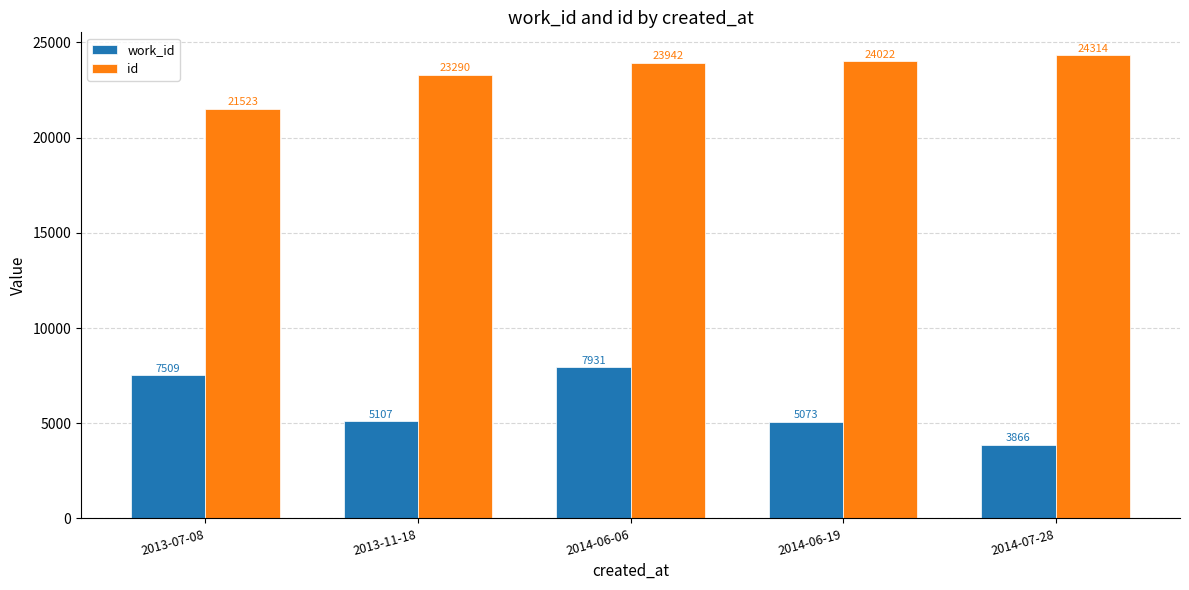

The id series shows 32882 at 2013-07-08. True or false?

False